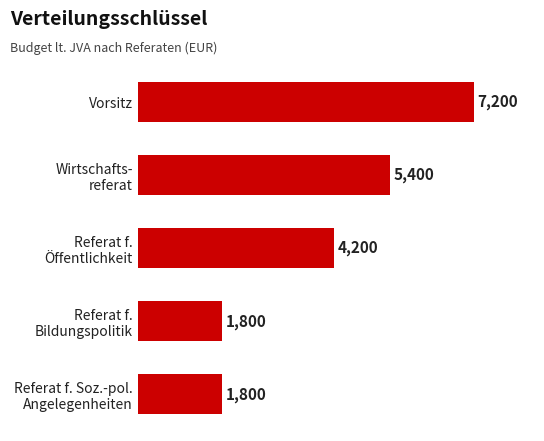

What is the average value?

4080